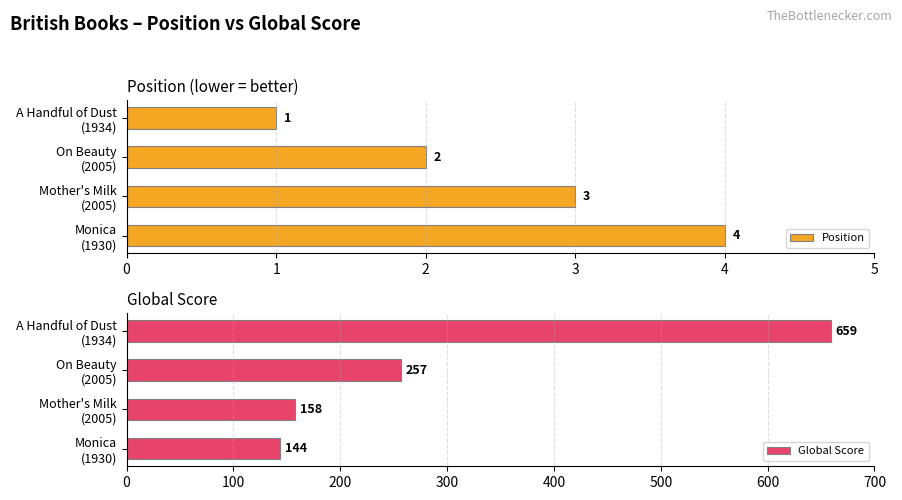

What is the difference between the second highest and second lowest values in the Global Score series?

99